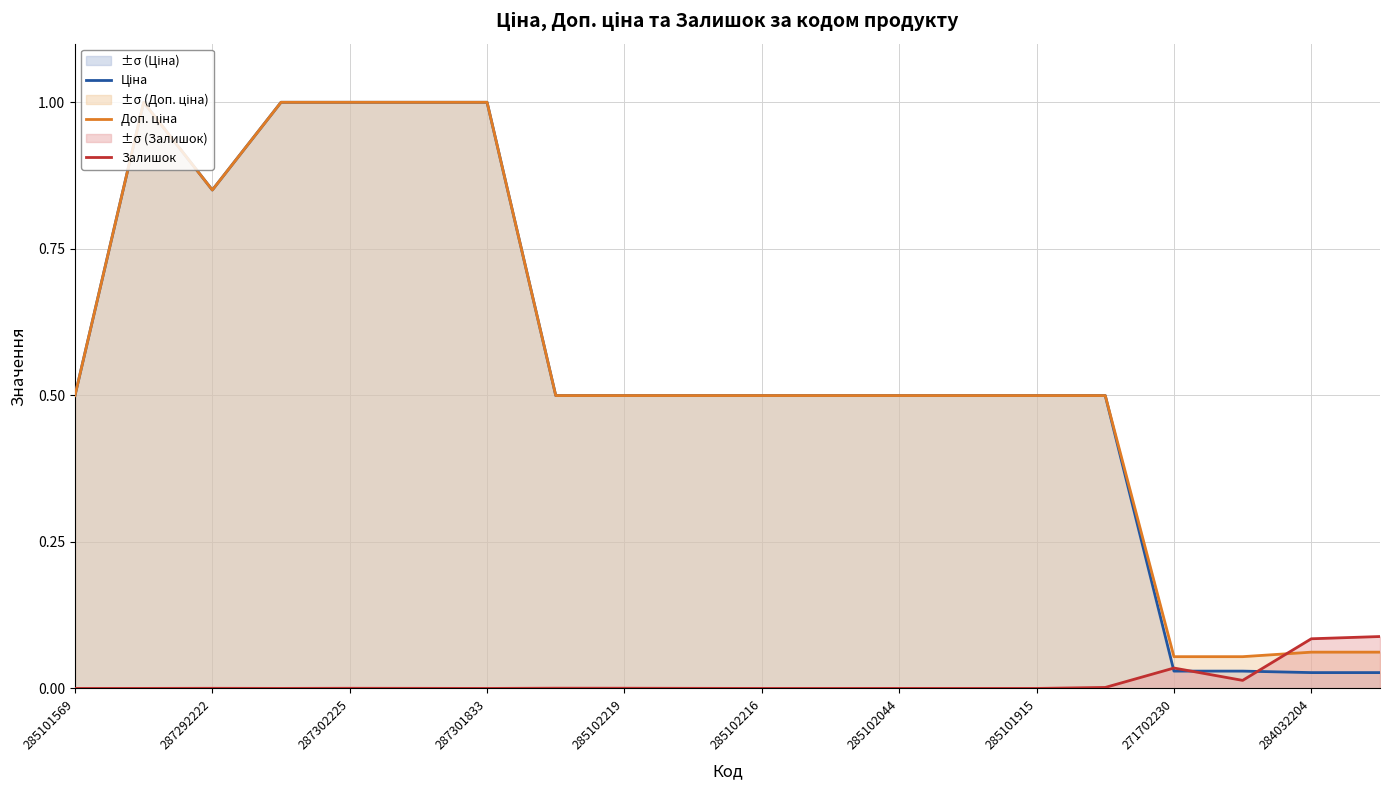

Which series has the largest total across all categories?

Доп. ціна